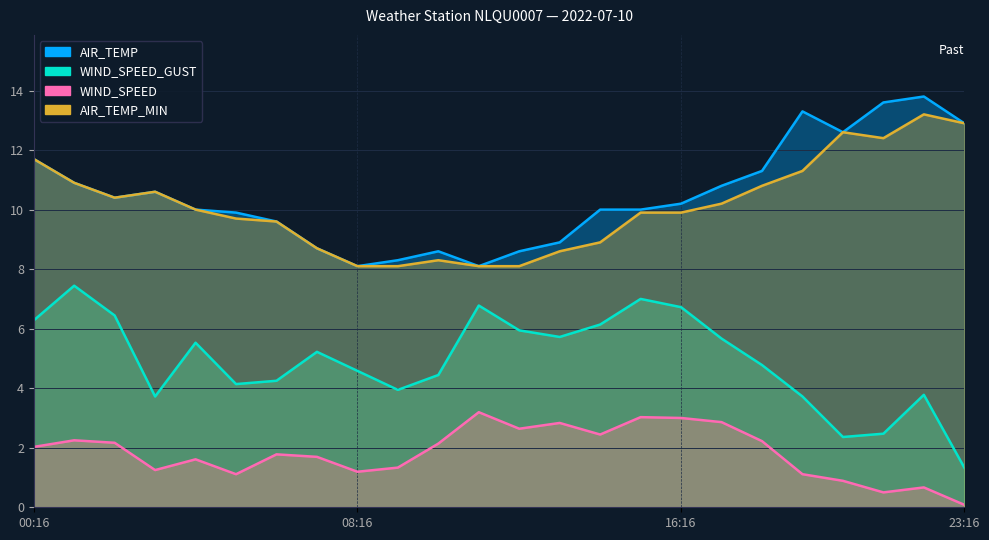

What is the approximate value of AIR_TEMP at 12:16?

8.6